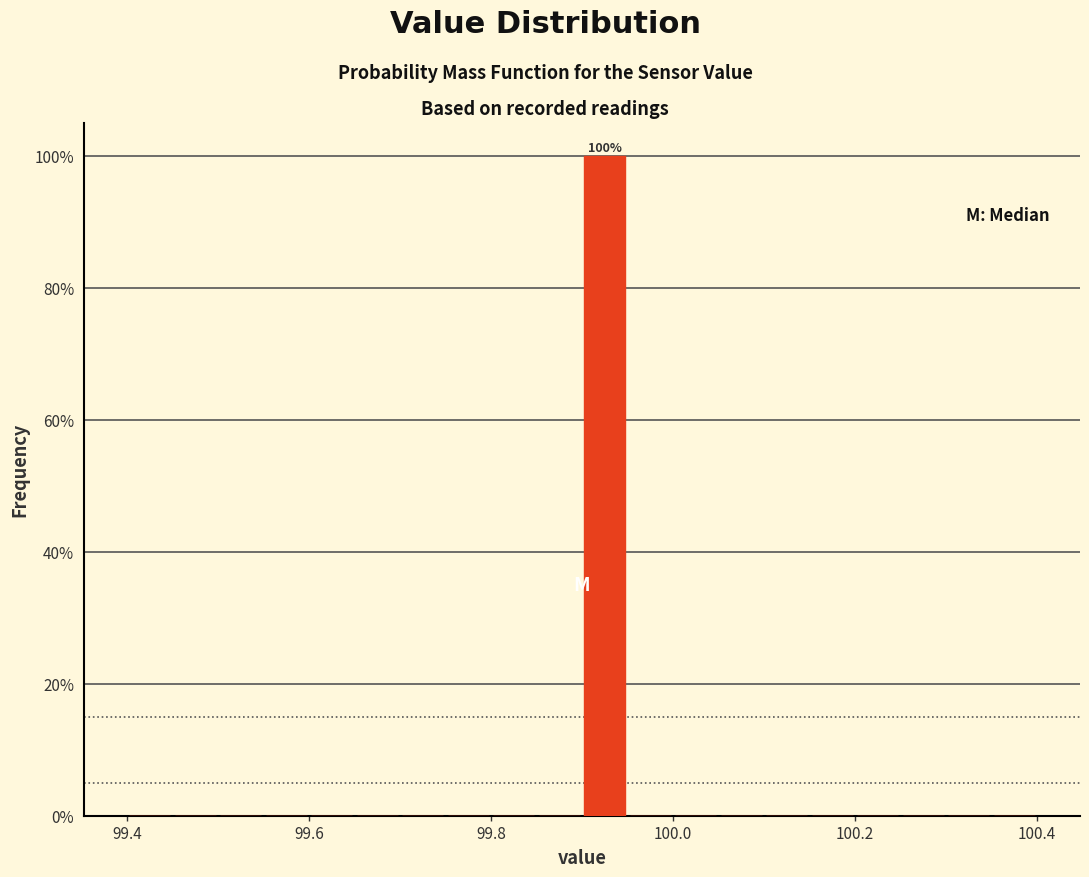

Around what value on the x-axis is the tallest bar? Give the approximate position of its centre, as read against the axis.

99.92